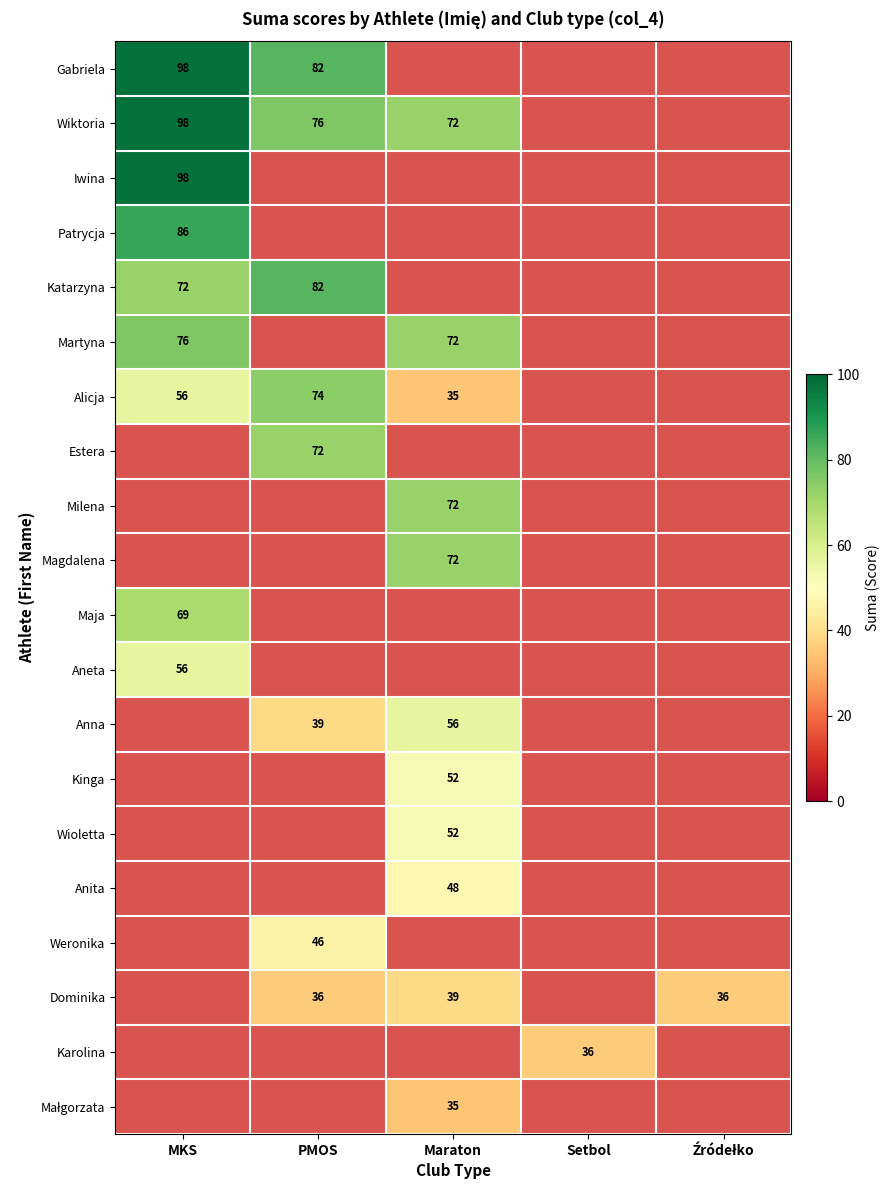

The value of Anna at PMOS is 39. True or false?

True